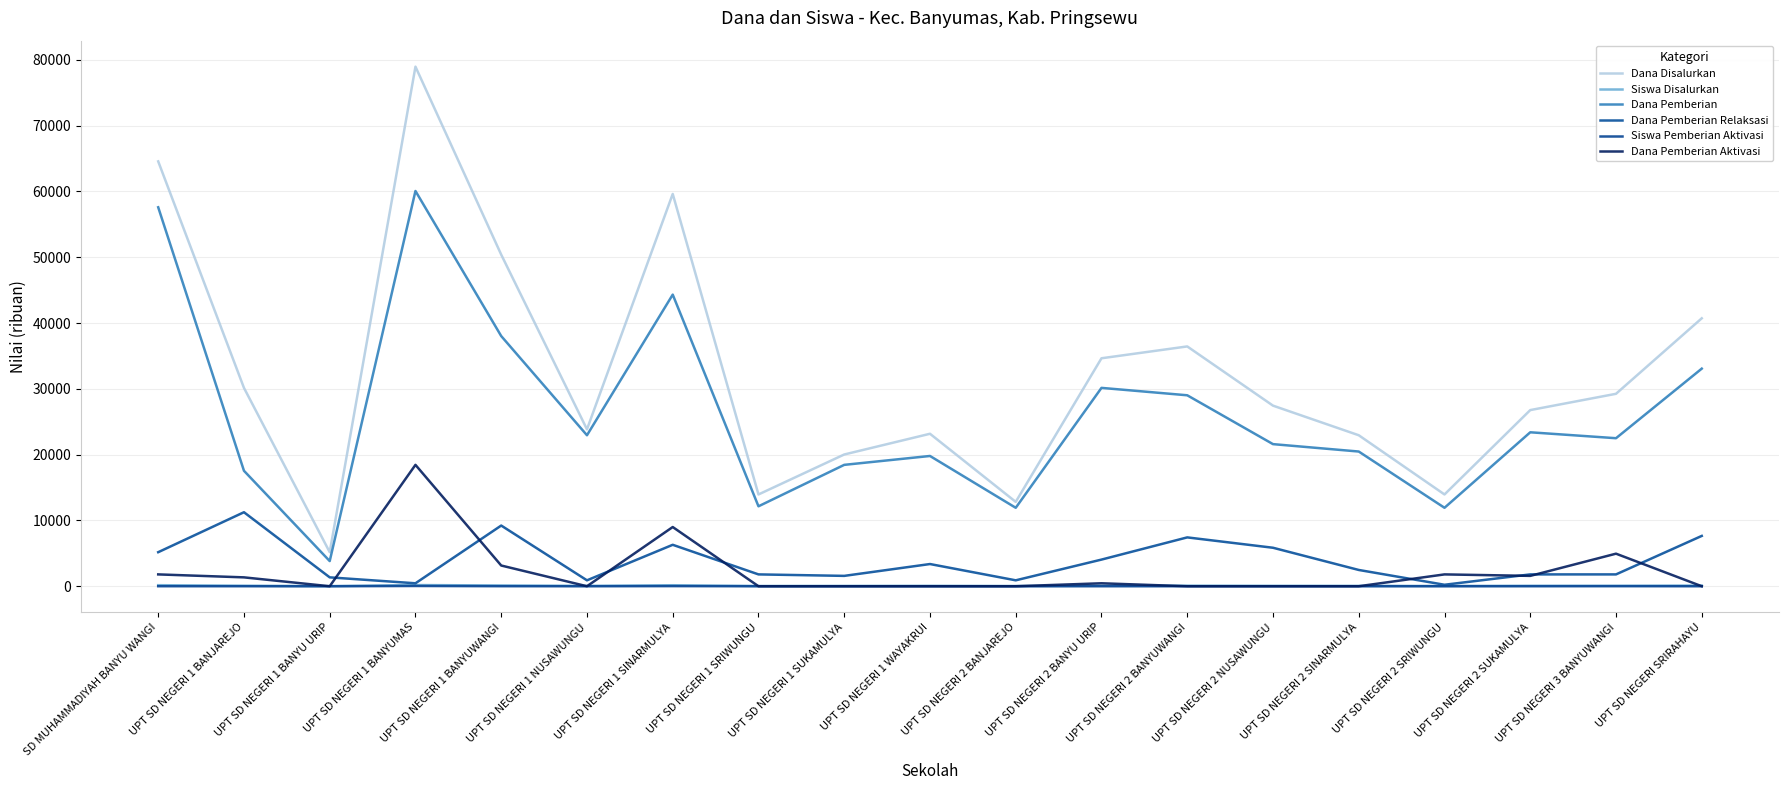

True or false: Dana Disalurkan and Dana Pemberian Relaksasi intersect in this chart.

False